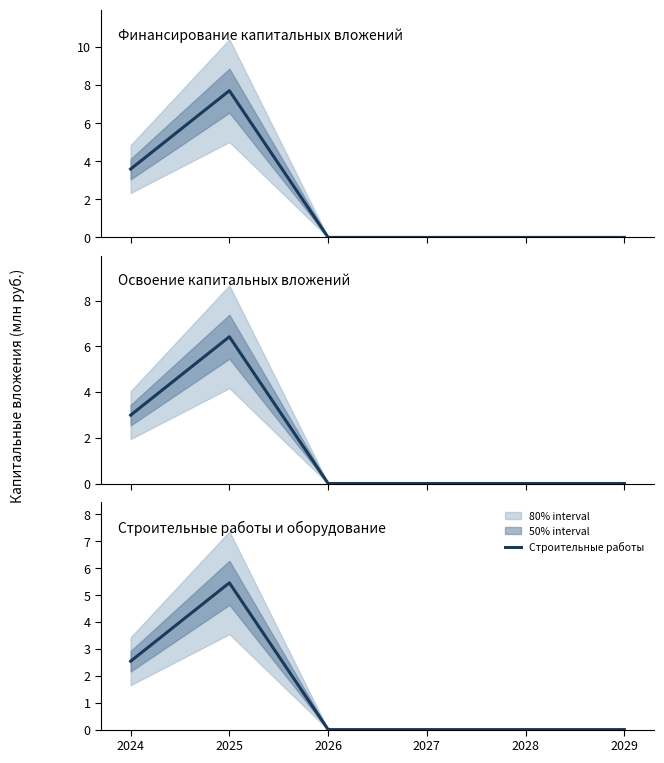

At 2027, list the series in order from largest to smallest.

Финансирование капитальных вложений, Освоение капитальных вложений, Строительные работы